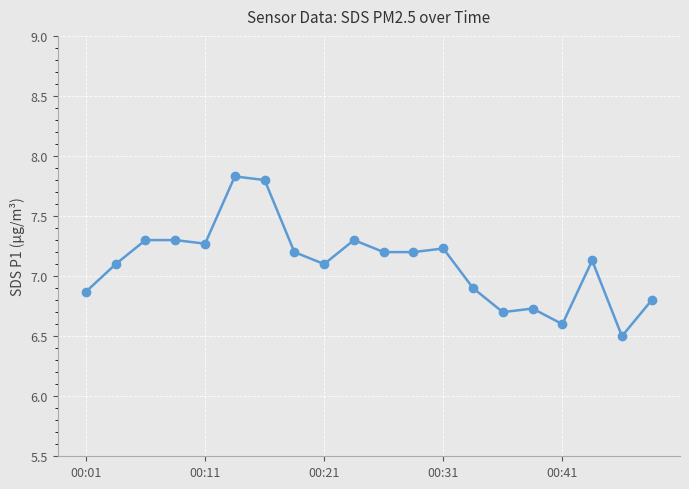

What is the difference between the maximum and minimum values?

1.3